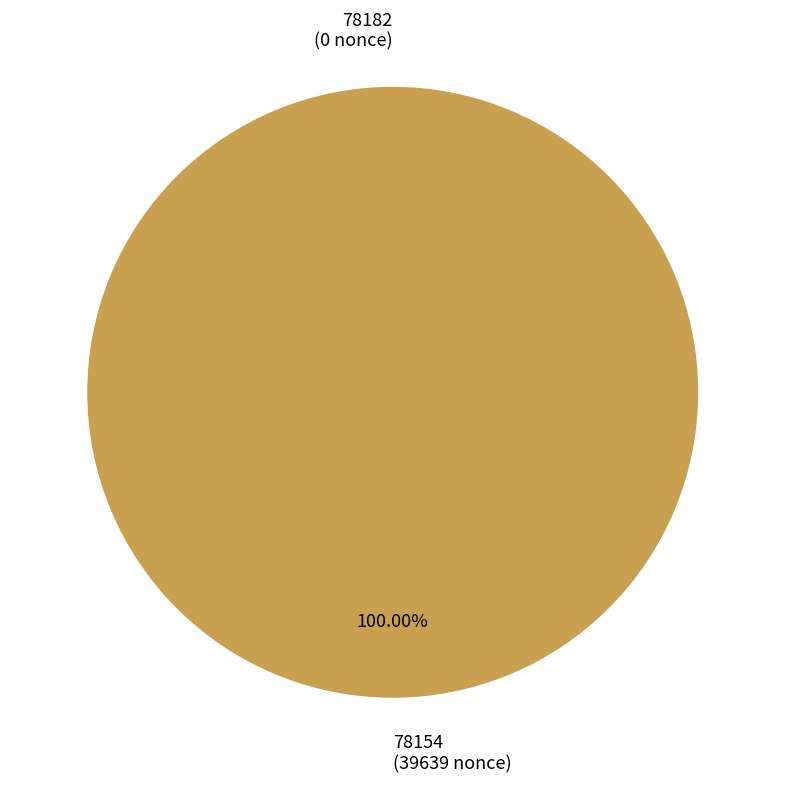

To the nearest percent, what is the average slice percentage?

50%